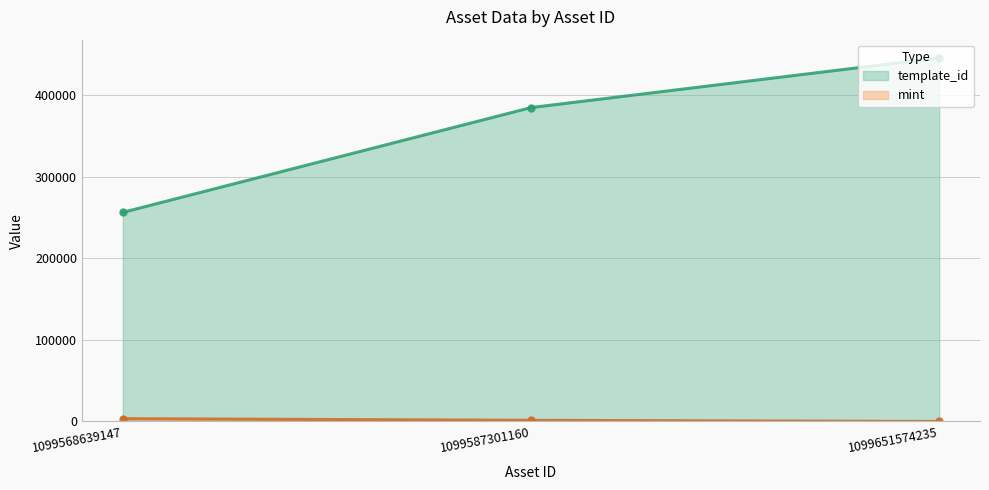

Reading left to right, what are all the values shown in this chart?

template_id (line): 256179	384541	445482
mint (line): 3475	1449	45